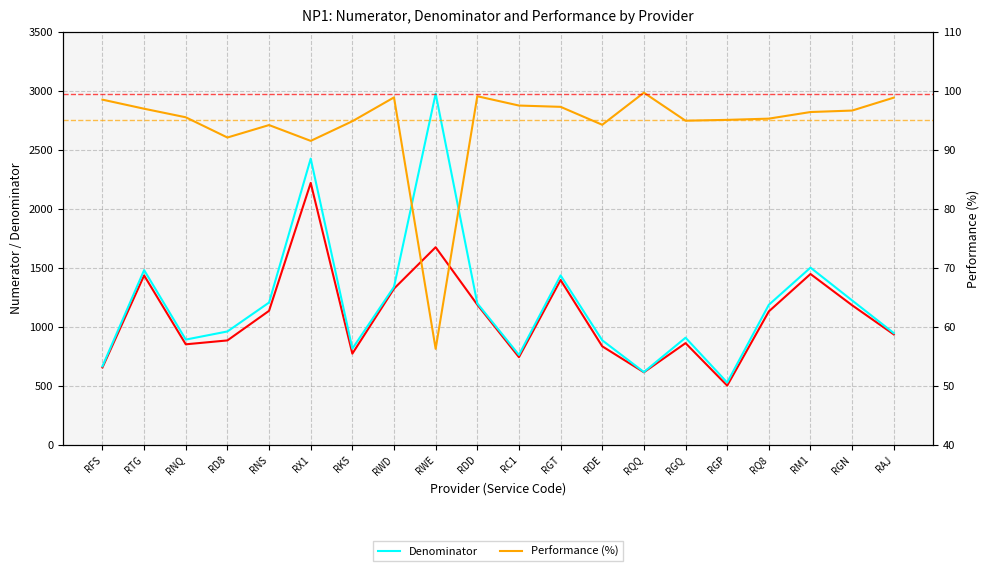

In Performance (%), how many points are higher than both neighbors (excluding endpoints)?

4